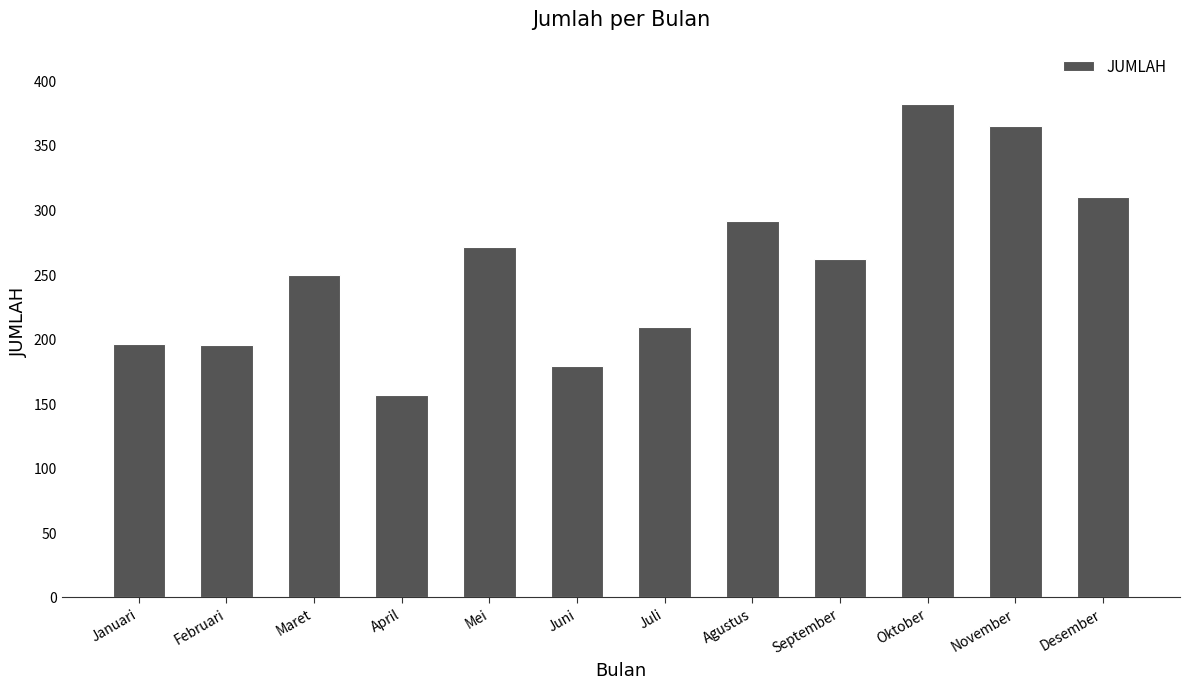

How many categories are shown in the chart?

12